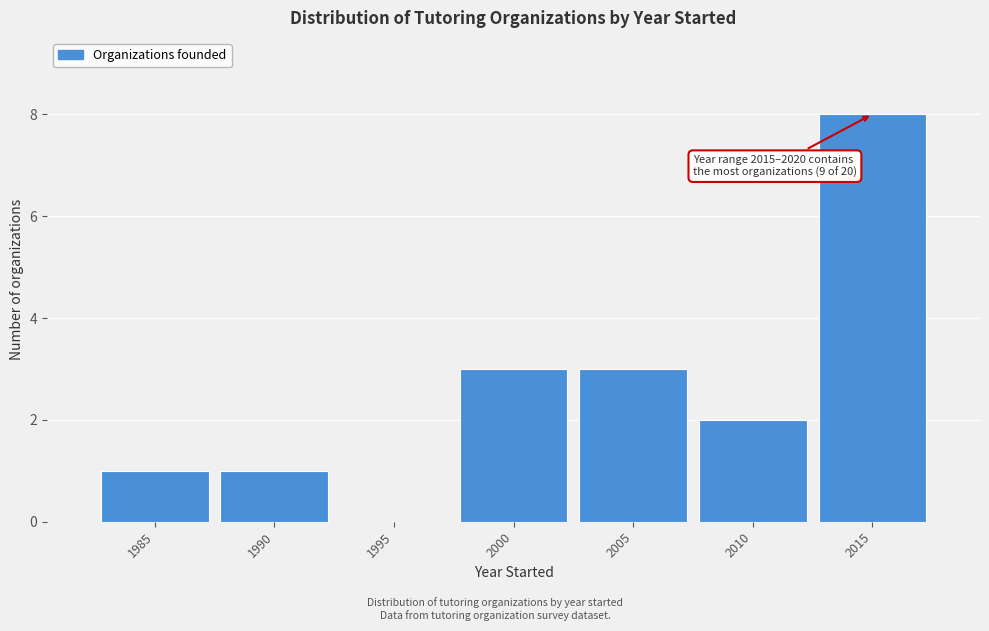

Reading left to right, extract all data points from this chart.

1985=1	1990=1	1995=0	2000=3	2005=3	2010=2	2015=8